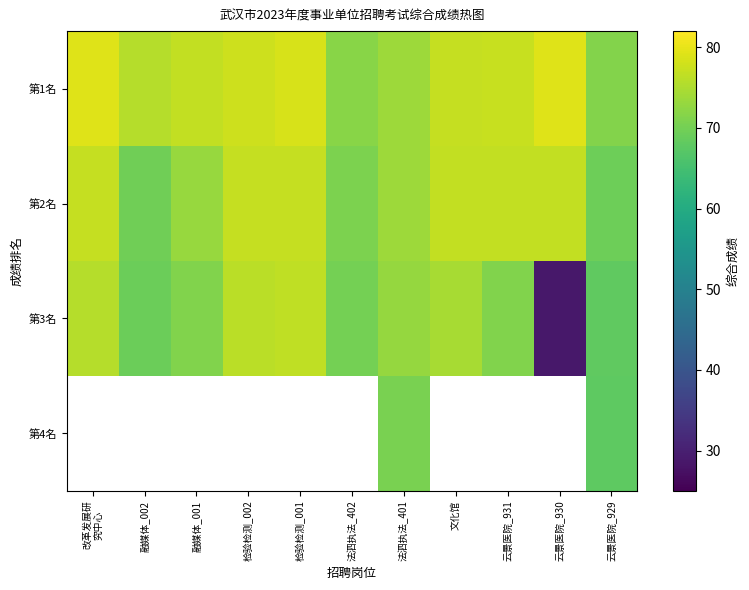

What is the difference between the highest and lowest values at 融媒体_001?

5.6